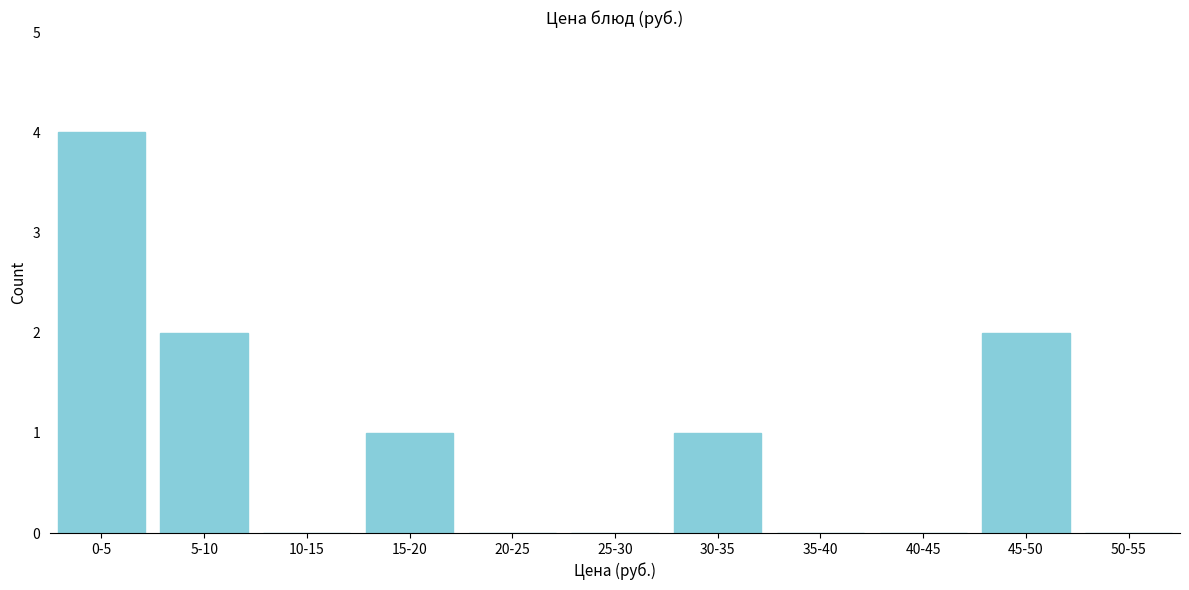

Reading right to left, extract all data points from this chart.

50-55=0	45-50=2	40-45=0	35-40=0	30-35=1	25-30=0	20-25=0	15-20=1	10-15=0	5-10=2	0-5=4